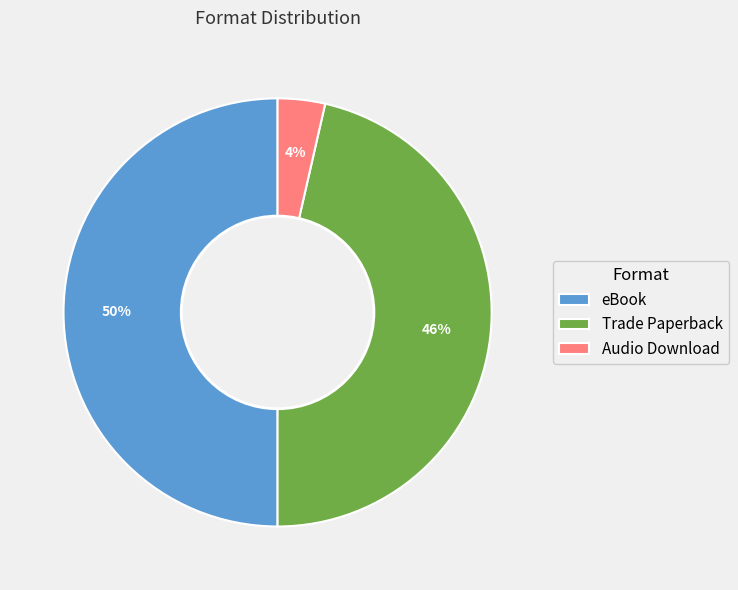

To the nearest percent, what portion does eBook represent?

50%